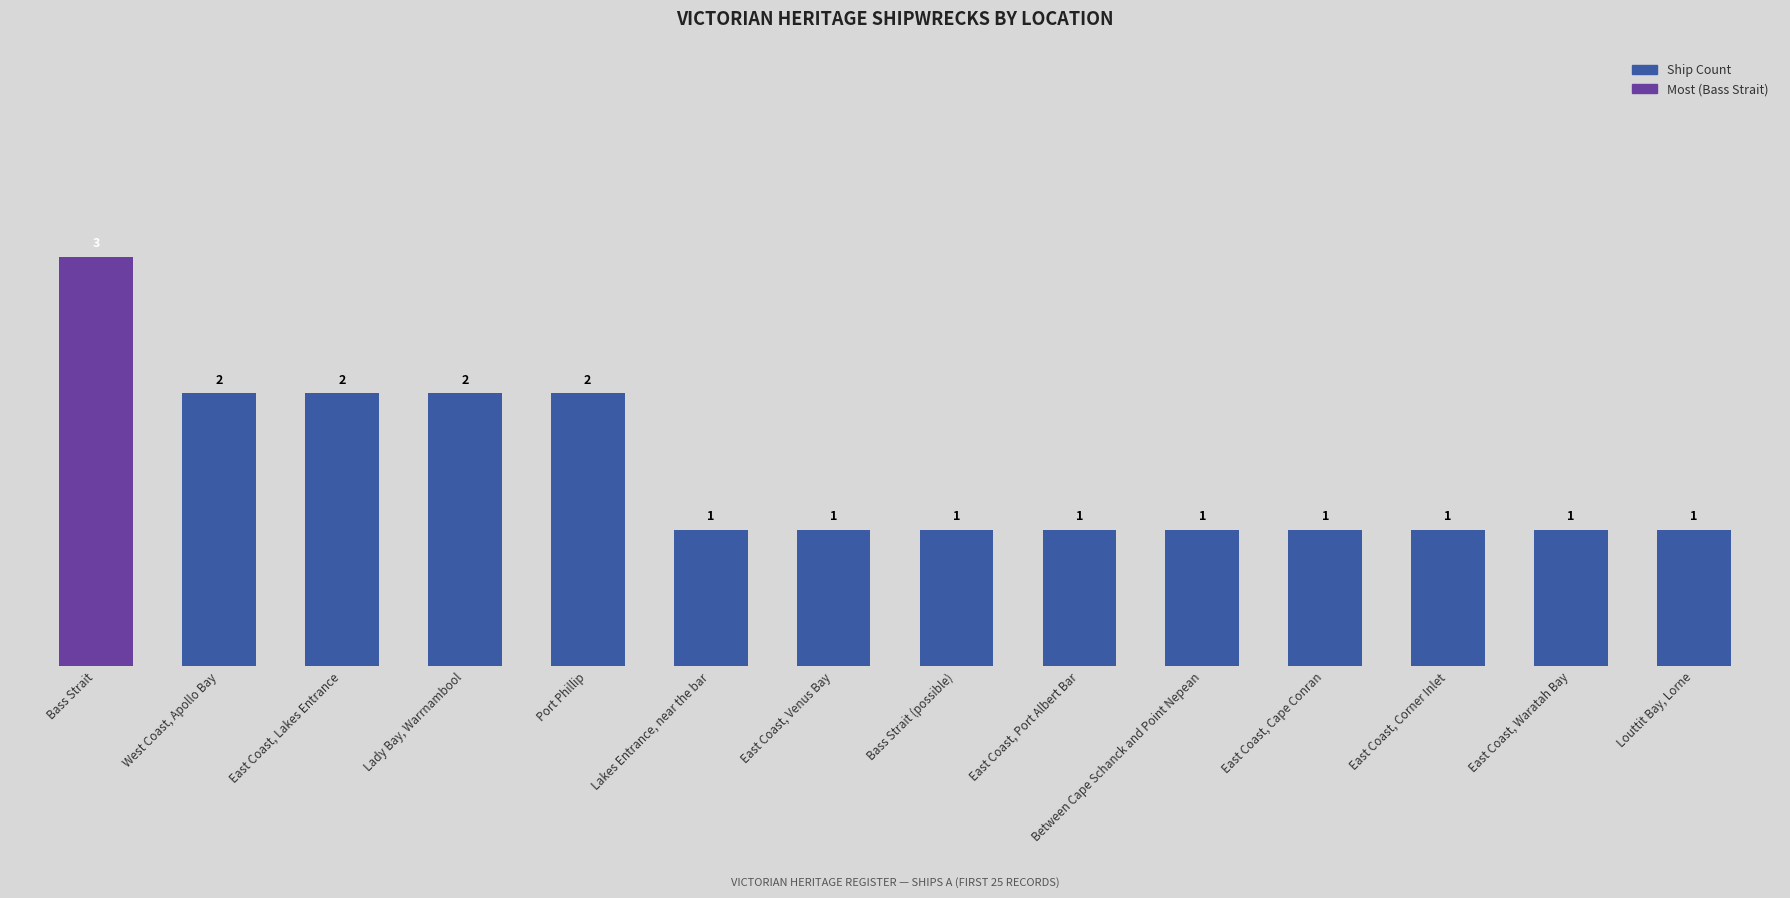

Approximately how many times larger is the value at East Coast, Cape Conran compared to Port Phillip?

0.5